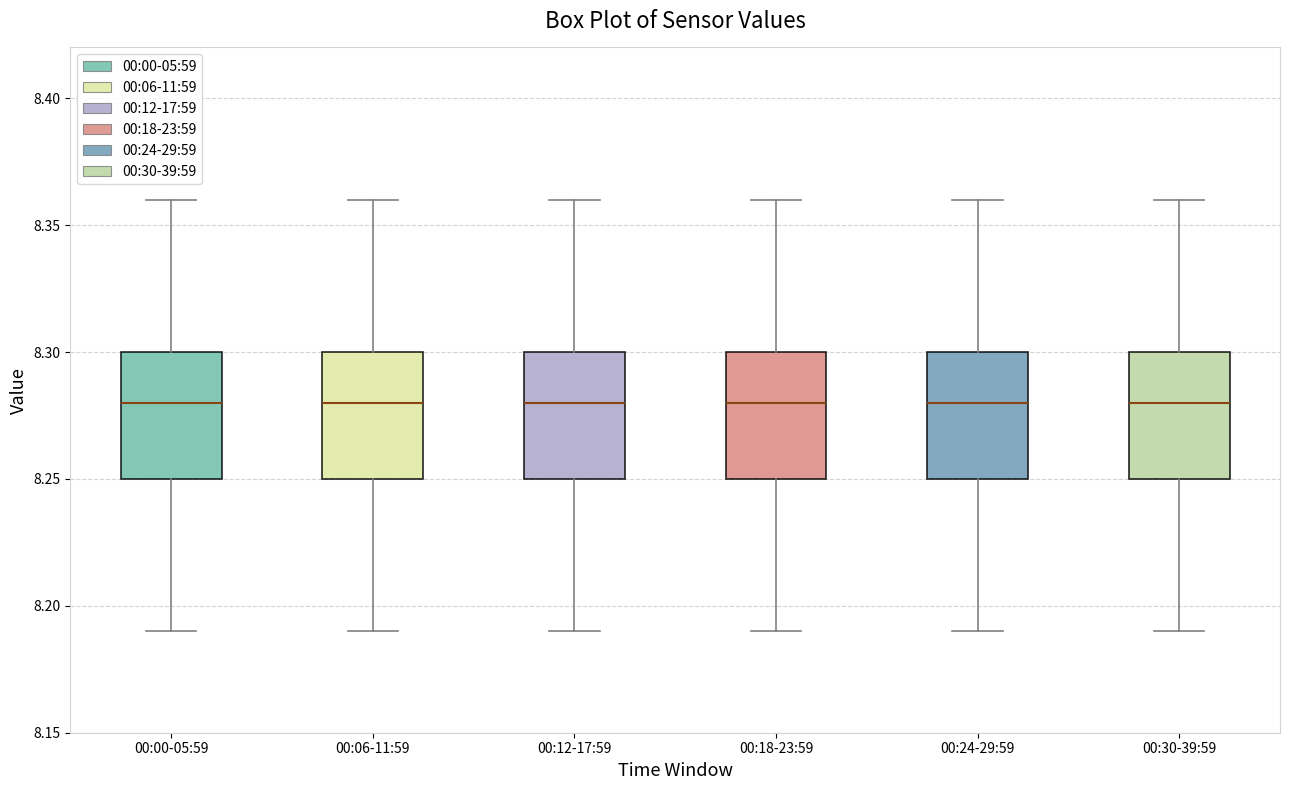

Reading left to right, read every box against the y-axis: the position of its median line, the range the box covers, and the ends of its whiskers. The values are not printed on the chart, so give them approximately, as read against the axis.

00:00-05:59: median 8.28, box 8.25 to 8.30, whiskers 8.19 to 8.36
00:06-11:59: median 8.28, box 8.25 to 8.30, whiskers 8.19 to 8.36
00:12-17:59: median 8.28, box 8.25 to 8.30, whiskers 8.19 to 8.36
00:18-23:59: median 8.28, box 8.25 to 8.30, whiskers 8.19 to 8.36
00:24-29:59: median 8.28, box 8.25 to 8.30, whiskers 8.19 to 8.36
00:30-39:59: median 8.28, box 8.25 to 8.30, whiskers 8.19 to 8.36